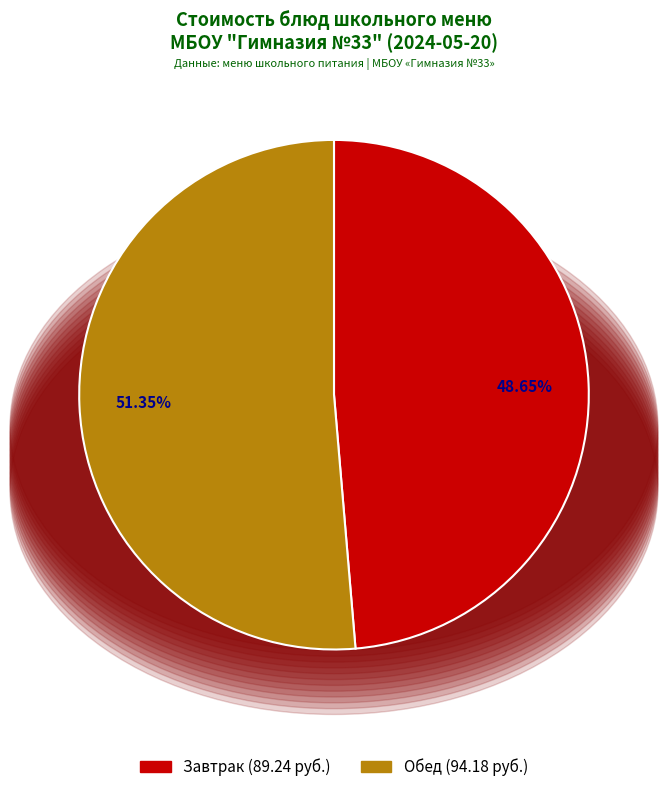

Is there any slice that represents more than half of the pie?

Yes